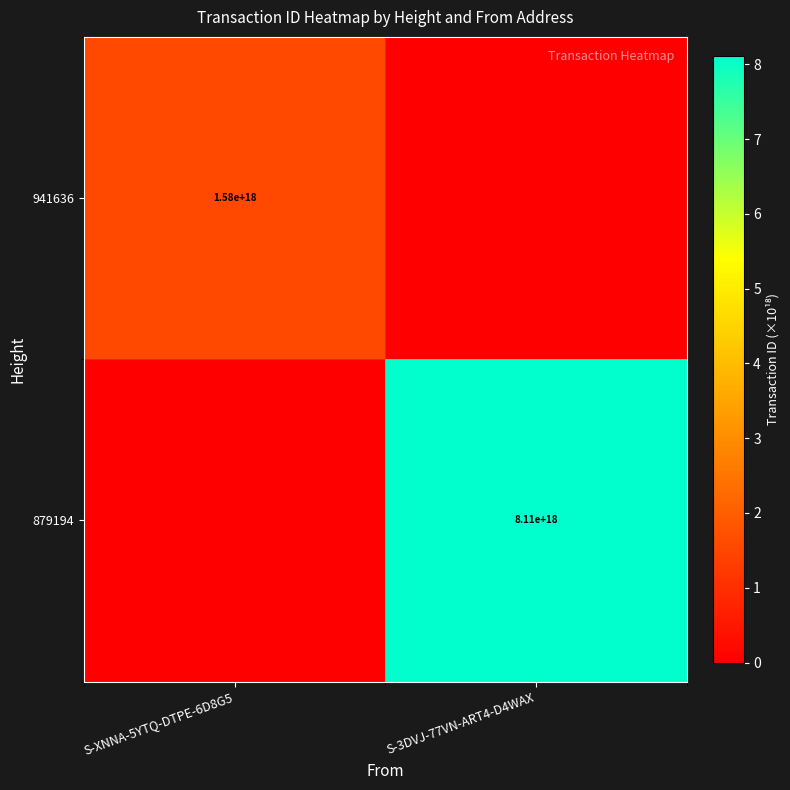

The value of 879194 at S-3DVJ-77VN-ART4-D4WAX is 8110000000000000000. True or false?

True